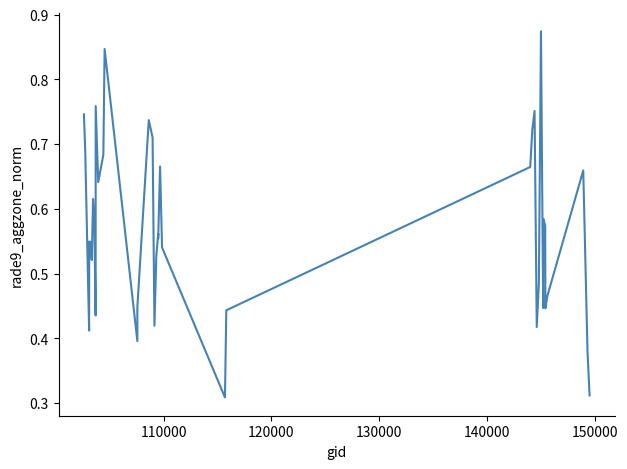

What is the difference between the maximum and minimum values?

0.6